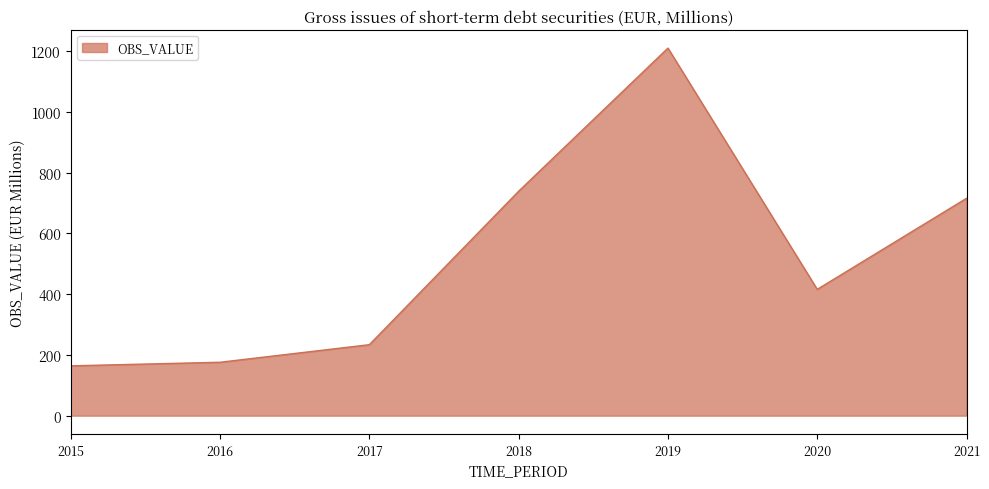

Reading left to right, extract all data points from this chart.

2015=164.0	2016=175.8	2017=233.6	2018=738.7	2019=1209.7	2020=415.7	2021=715.3